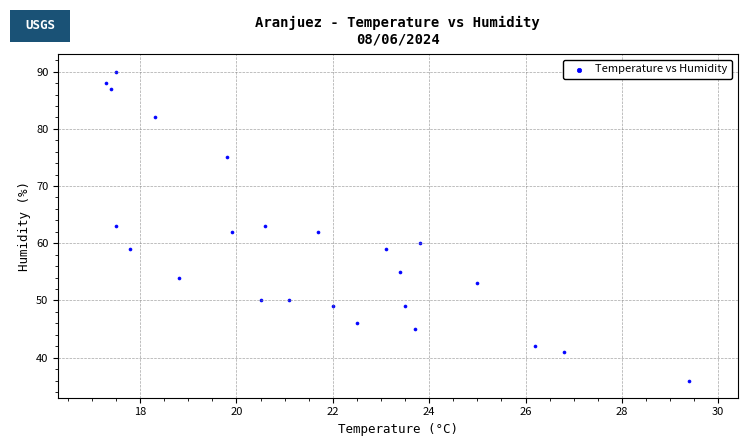

What is the range of Y values (max minus min)?

54